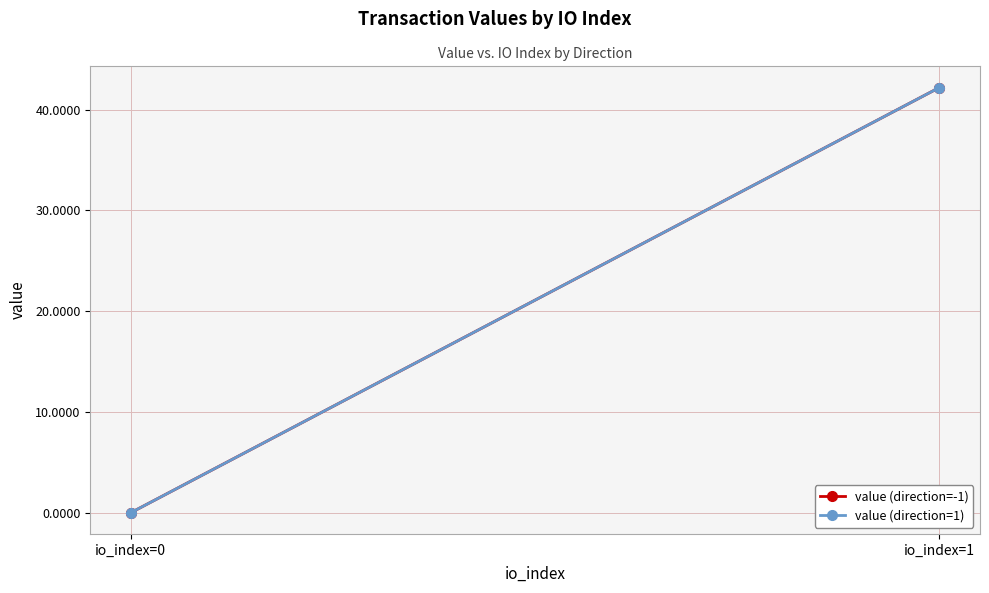

The value (direction=-1) series shows 0.1 at io_index=0. True or false?

False